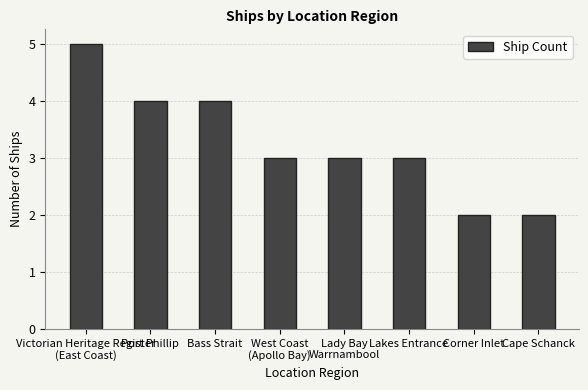

What is the smallest value displayed?

2